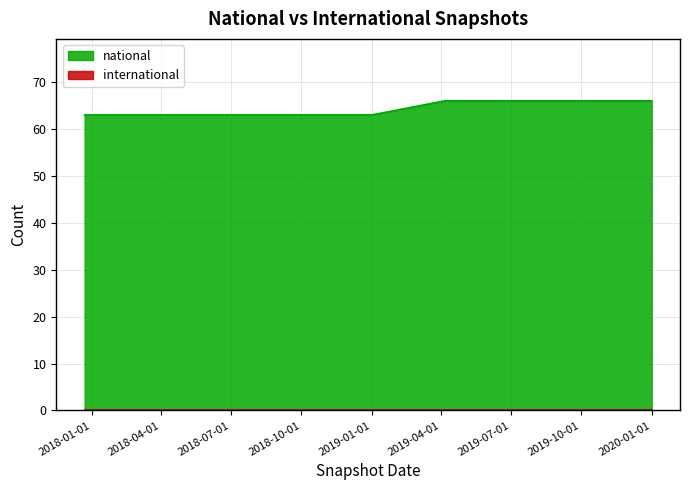

Is it true that the value at 2018-04-09 is 63?

True